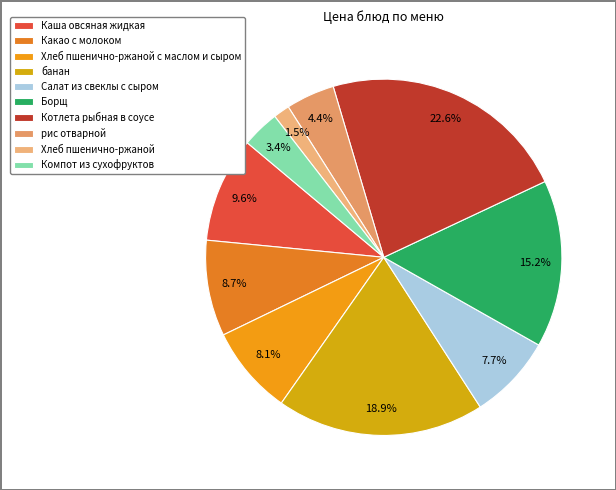

True or false: Салат из свеклы с сыром accounts for 1% of the total.

False